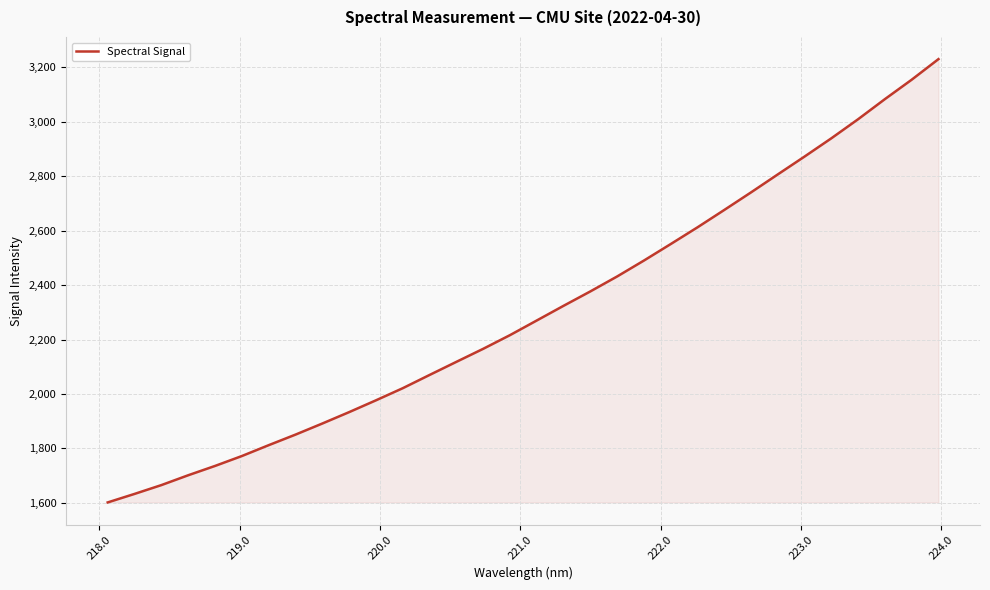

What is the maximum value shown in the chart?

3230.6